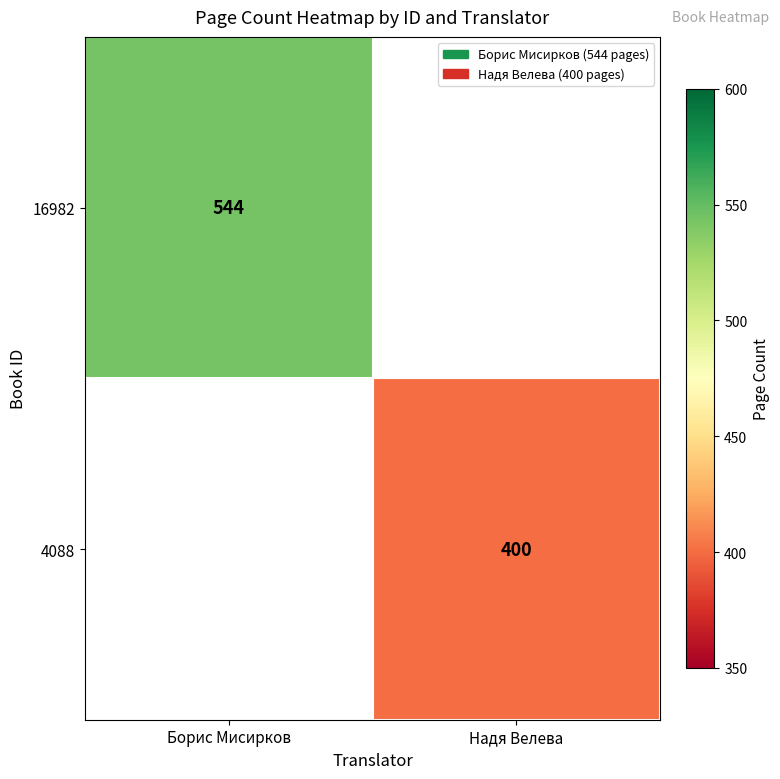

How many data points does each series have?

2